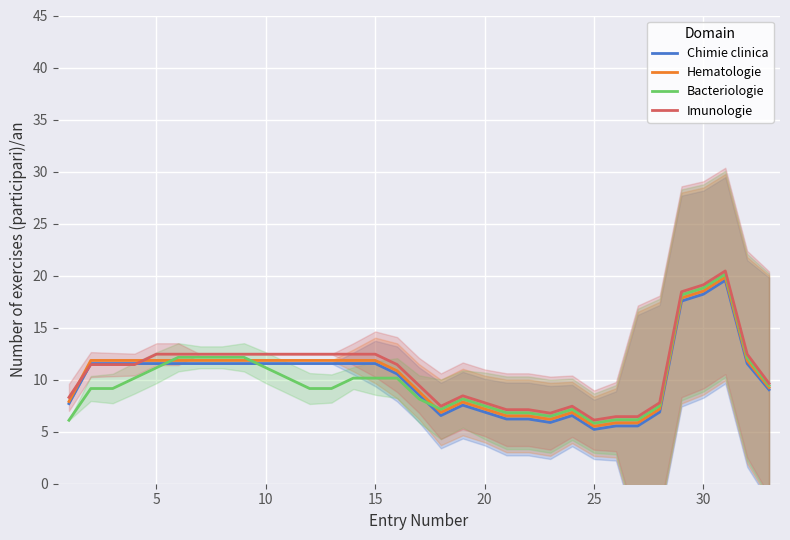

What is the minimum value for Bacteriologie?

5.8